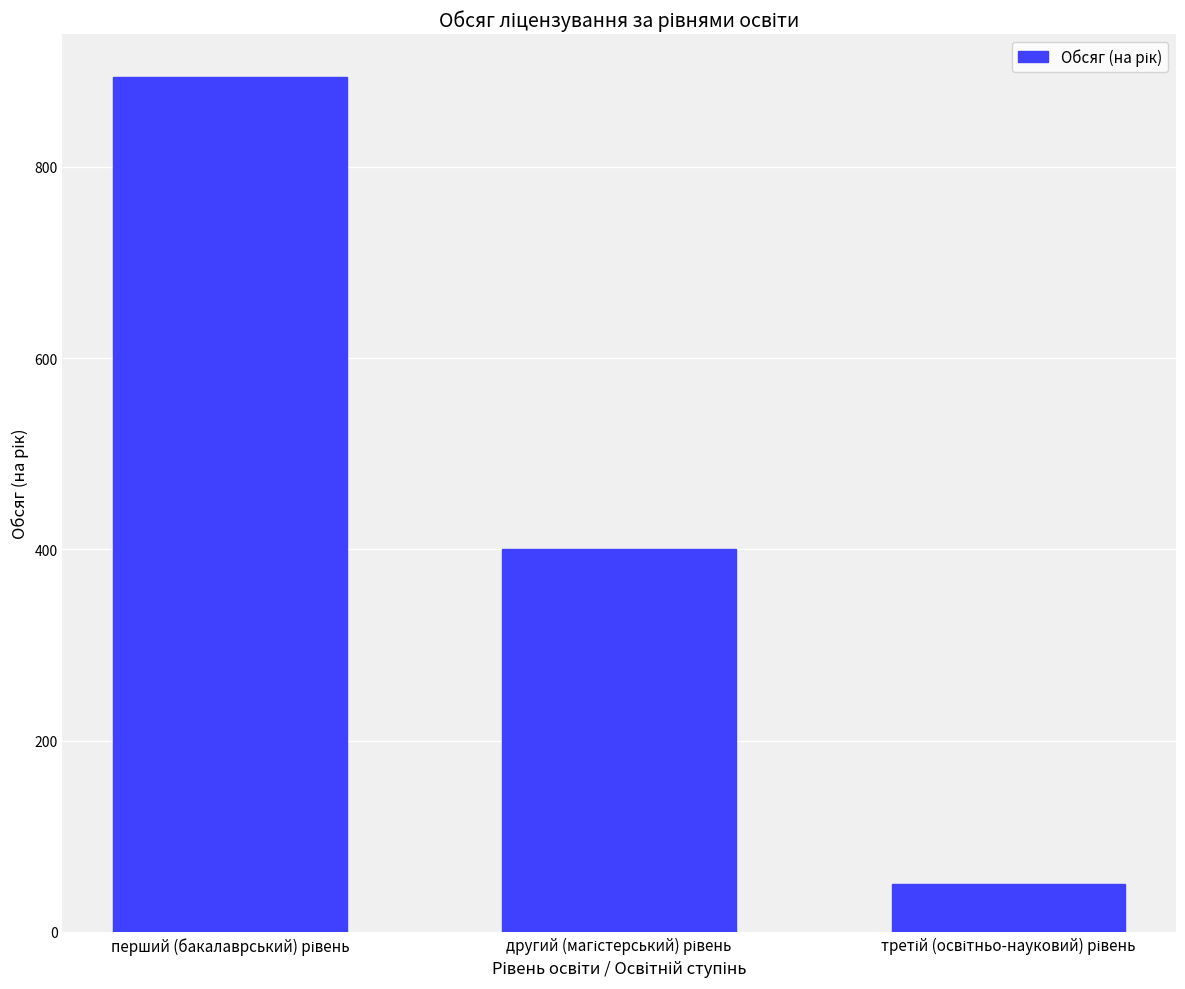

What is the maximum value shown in the chart?

894